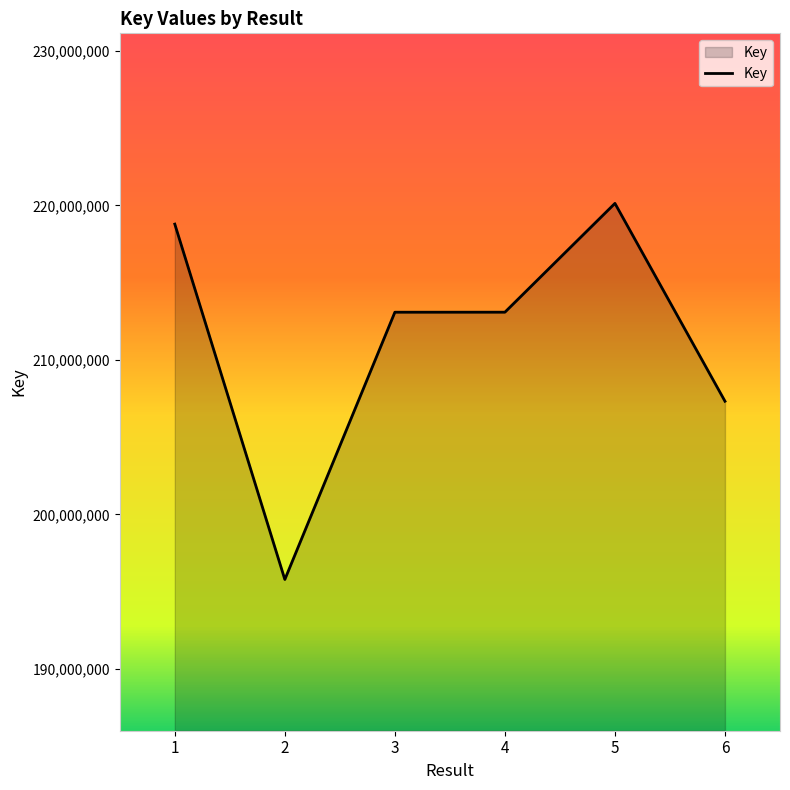

What is the minimum value shown in the chart?

195787665